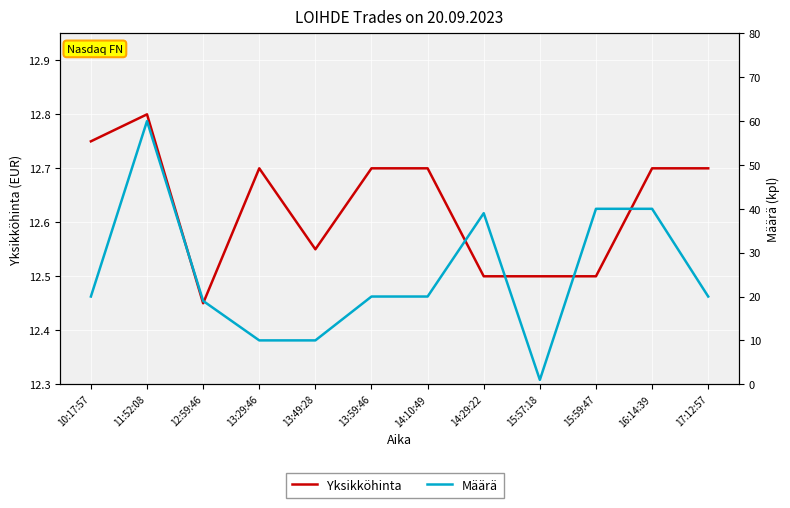

What are all the series names shown in the legend?

Yksikköhinta, Määrä